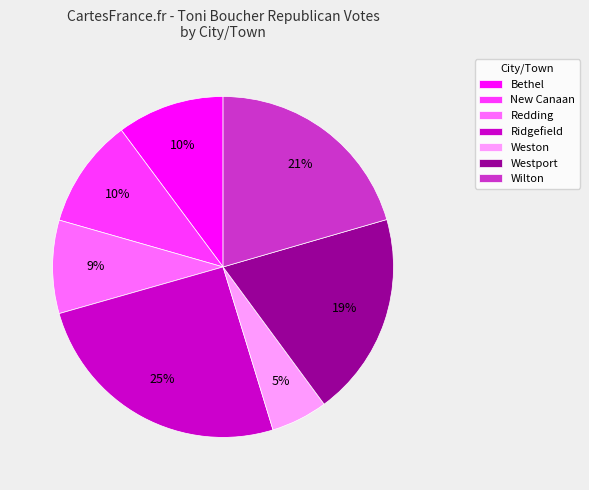

Do Wilton and Ridgefield together represent more than half of the pie?

No